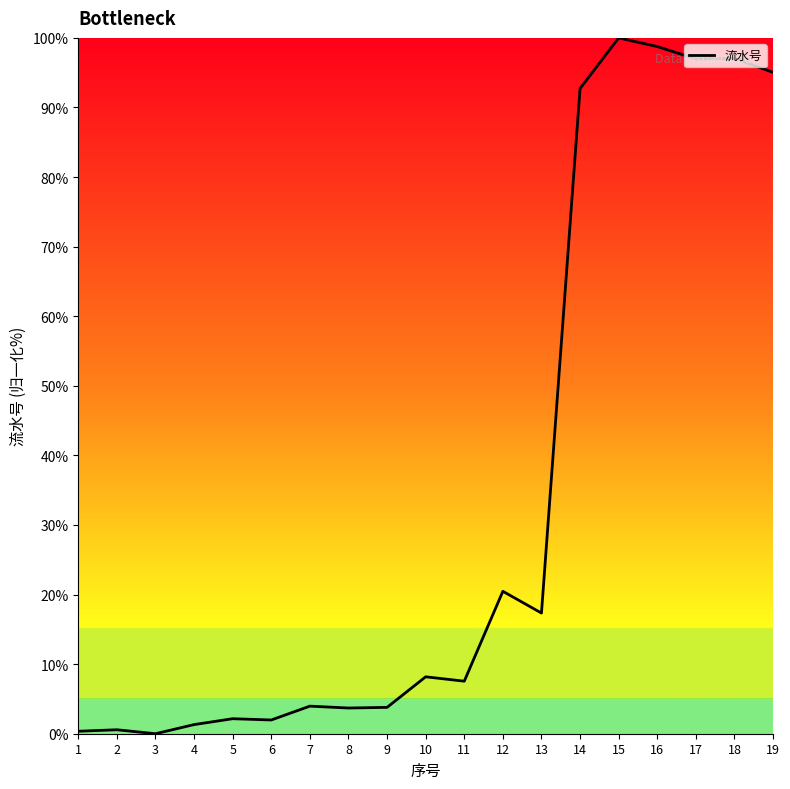

What is the difference between the maximum and minimum values?

100.0